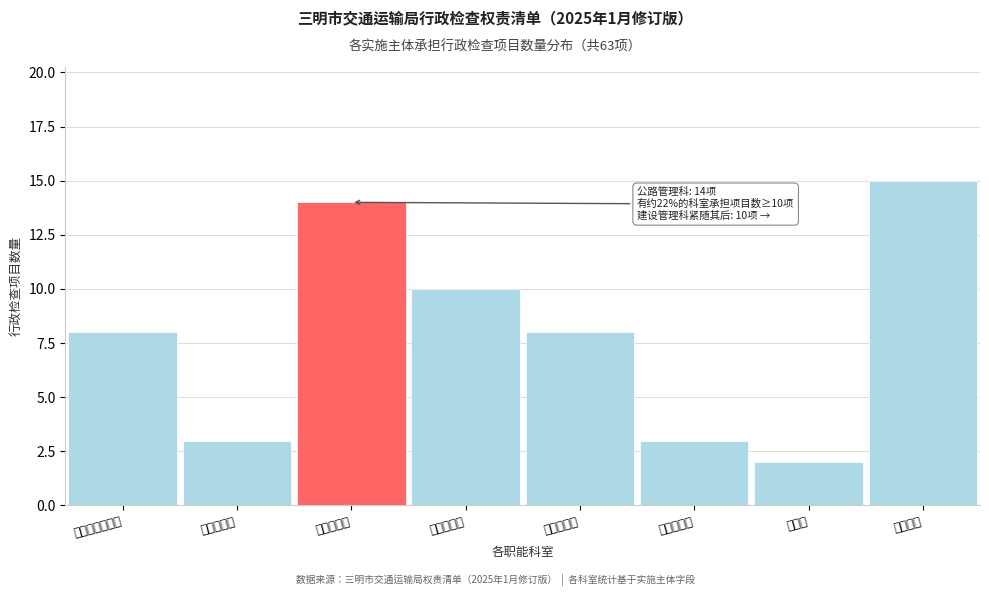

Reading left to right, extract all data points from this chart.

地方海事管理科=8	安全监督科=3	公路管理科=14	建设管理科=10	运输管理科=8	综合规划科=3	法规科=2	其他科室=15